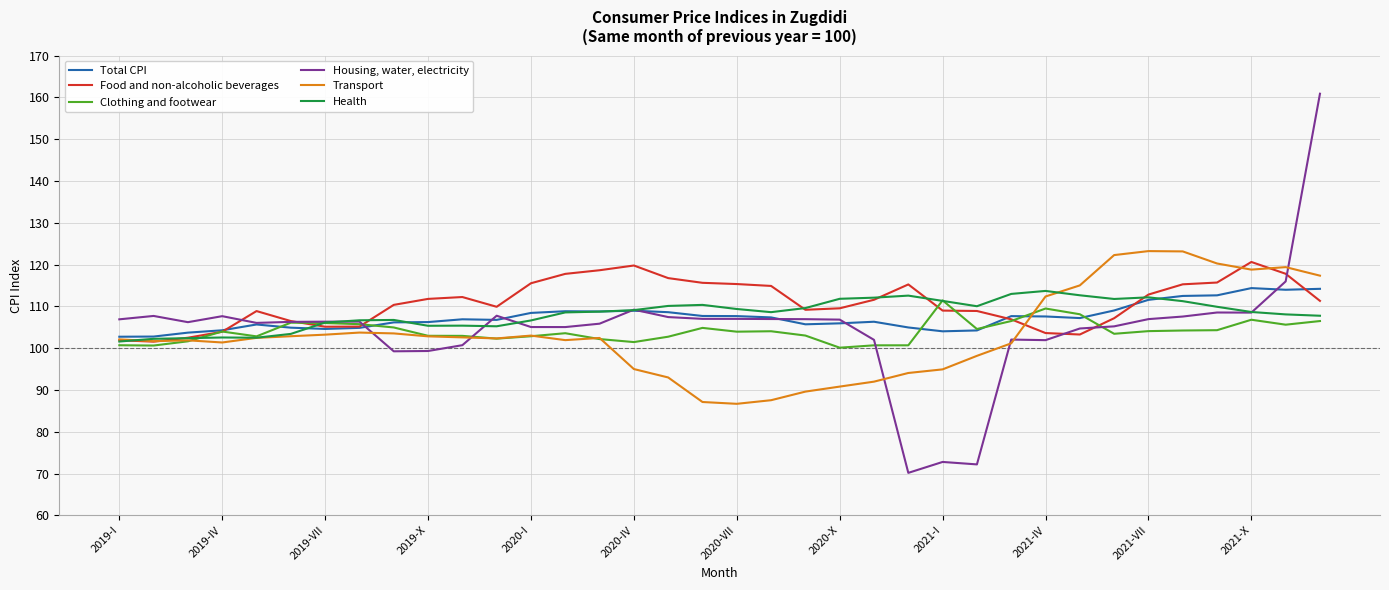

How many distinct data groups are displayed?

6